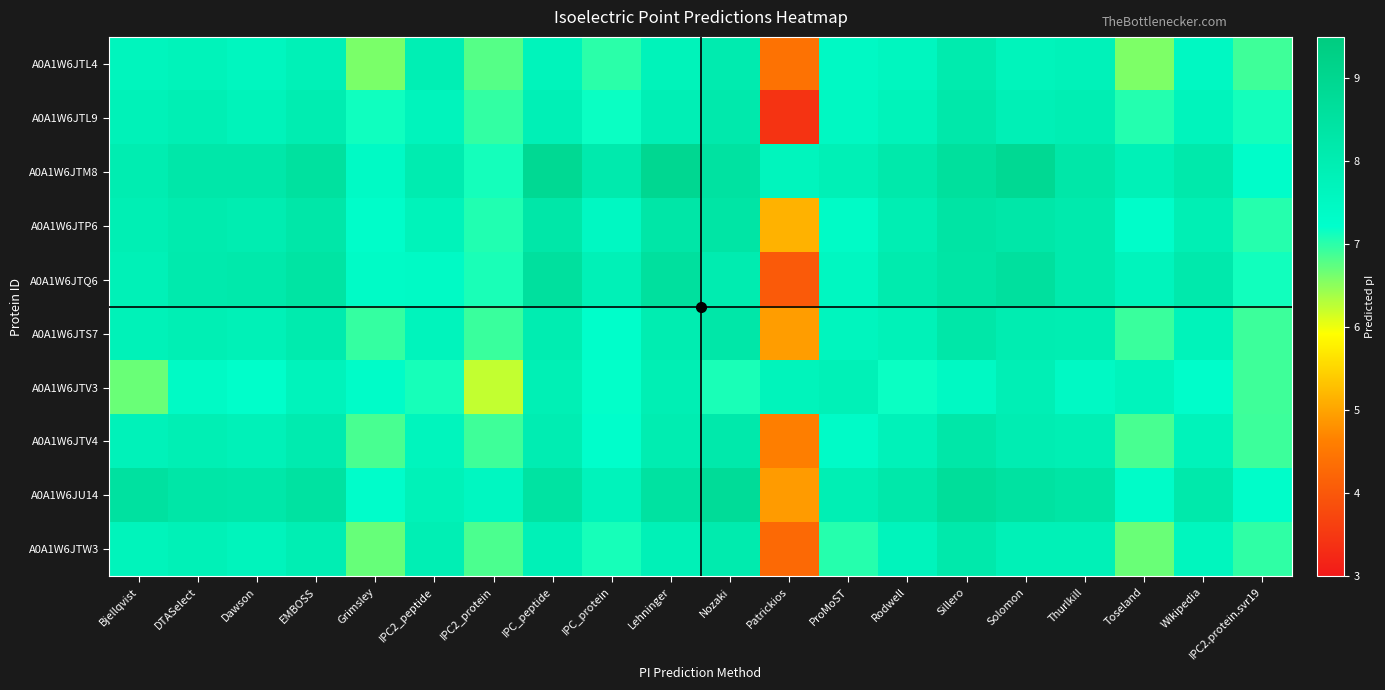

At Bjellqvist, list the series in order from smallest to largest.

A0A1W6JTV3, A0A1W6JTL4, A0A1W6JTW3, A0A1W6JTV4, A0A1W6JTL9, A0A1W6JTS7, A0A1W6JTQ6, A0A1W6JTP6, A0A1W6JTM8, A0A1W6JU14